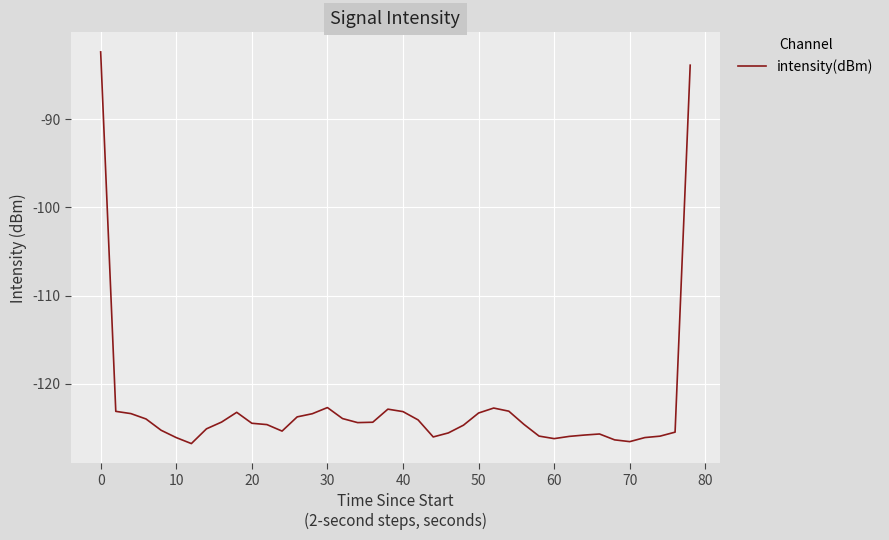

What is the greatest value displayed?

-82.4